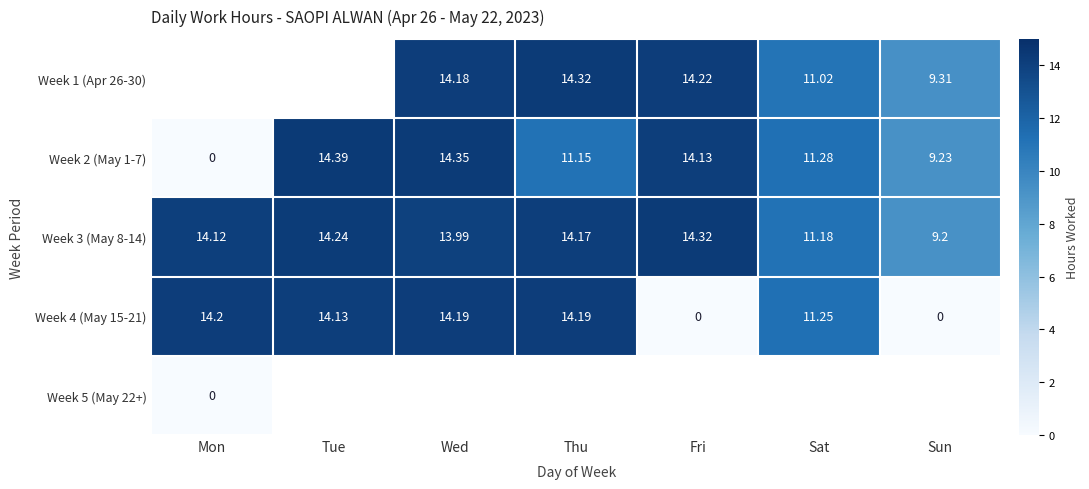

Is the value of Week 5 (May 22+) at Mon greater than the value of Week 3 (May 8-14) at Tue?

No